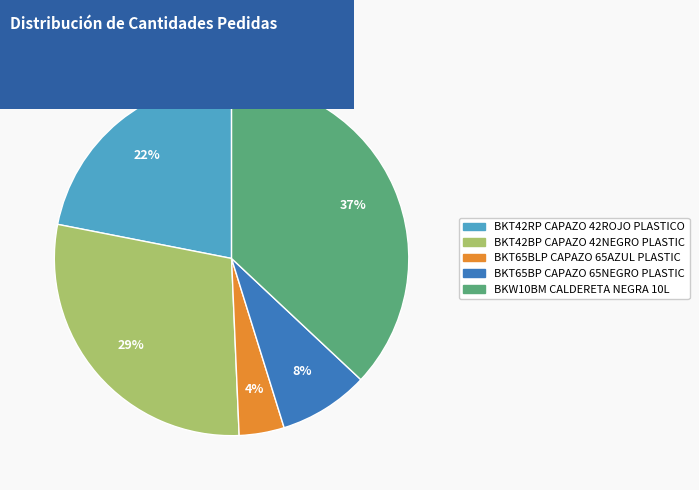

To the nearest percent, what percentage of the pie is BKT42RP CAPAZO 42ROJO PLASTICO?

22%